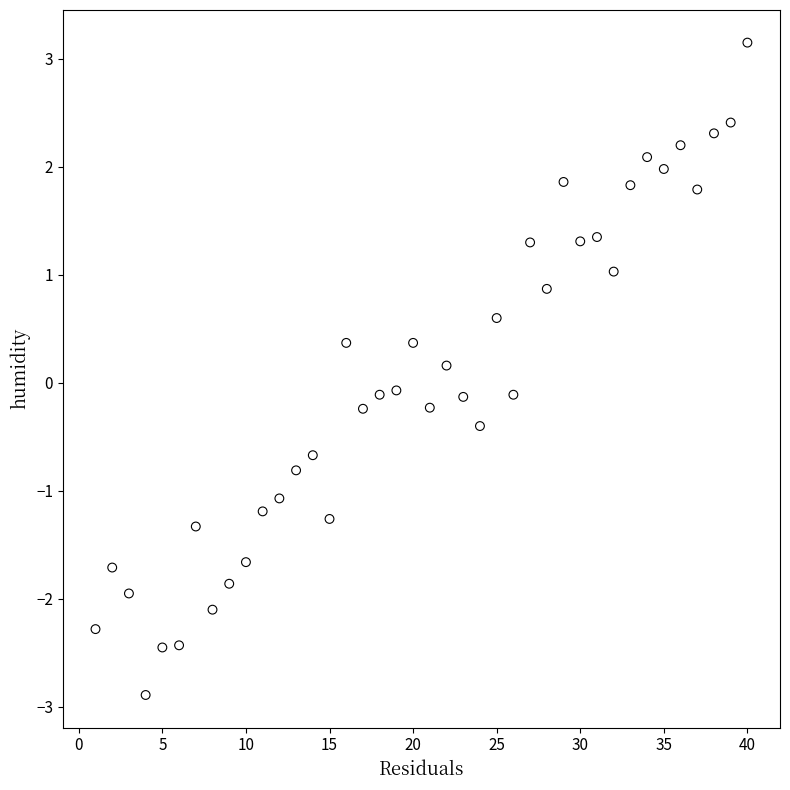

What is the range of X values (max minus min)?

39.0